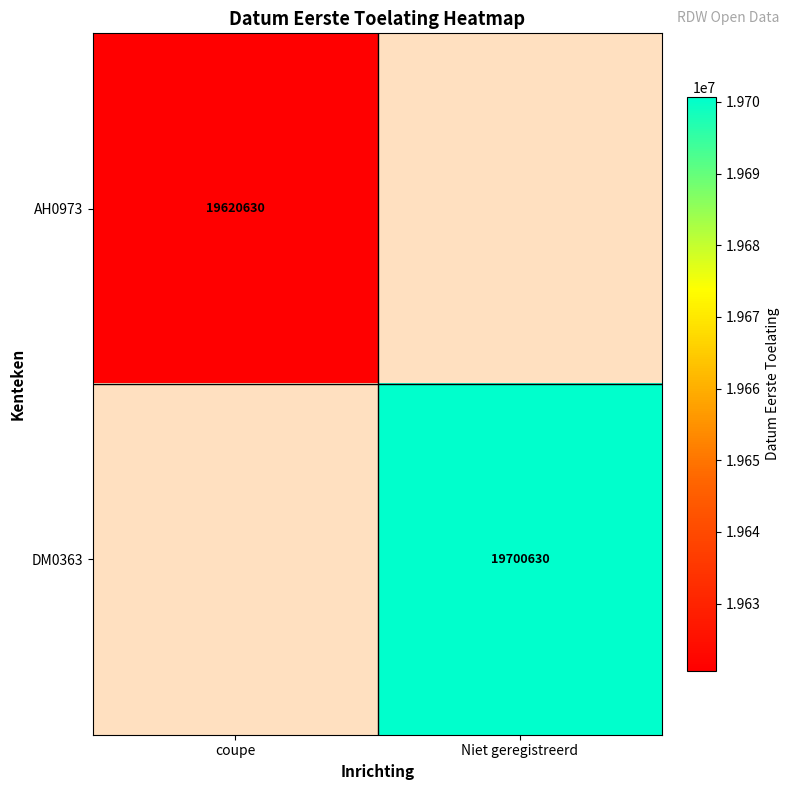

Between coupe and Niet geregistreerd, which is larger?

Niet geregistreerd